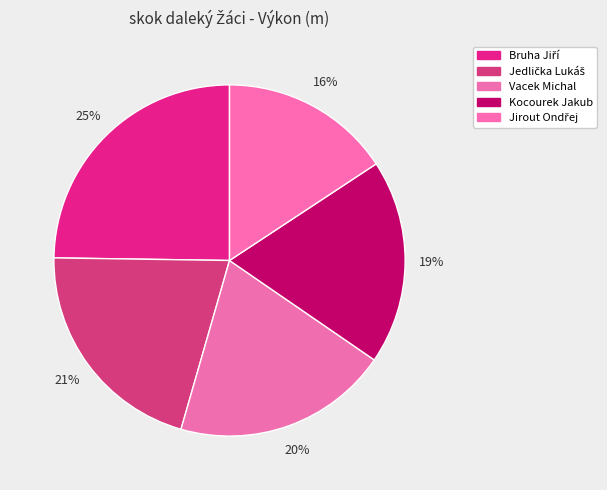

What is the change in value from Jedlička Lukáš to Vacek Michal?

-0.2